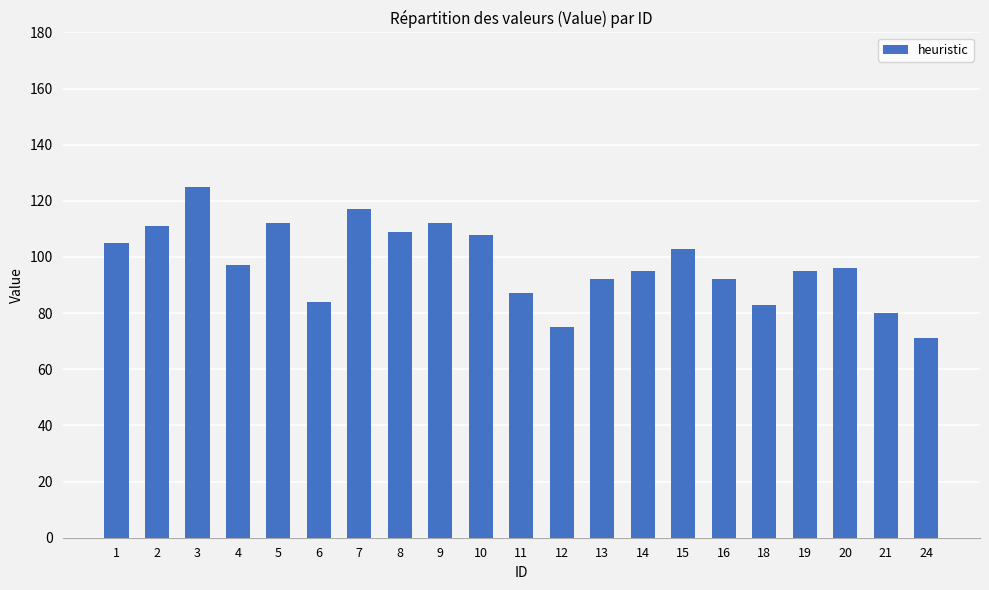

What is the maximum value shown in the chart?

125